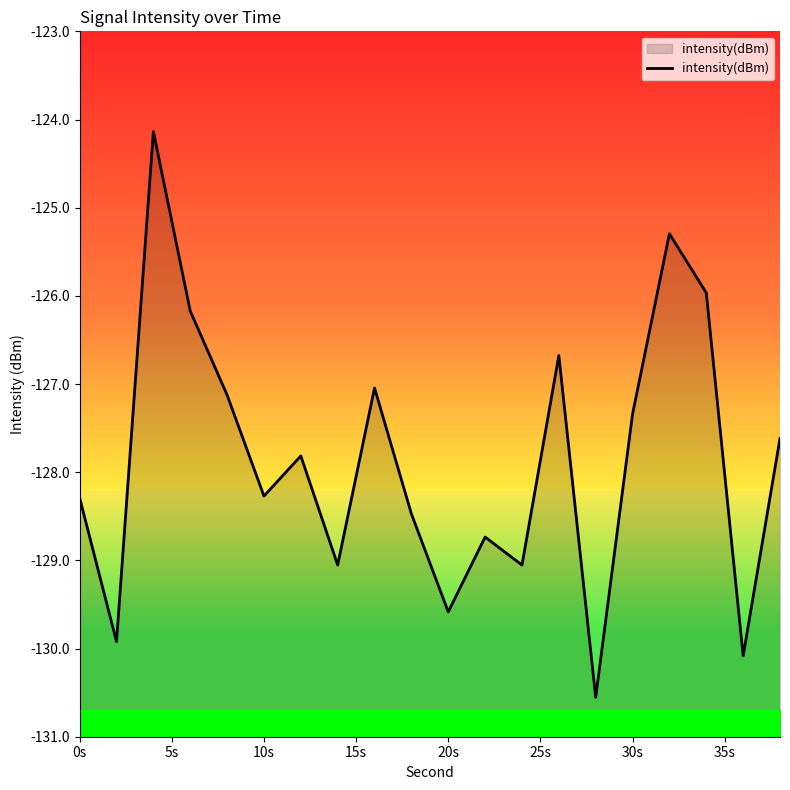

Count the number of values greater than -127.

5